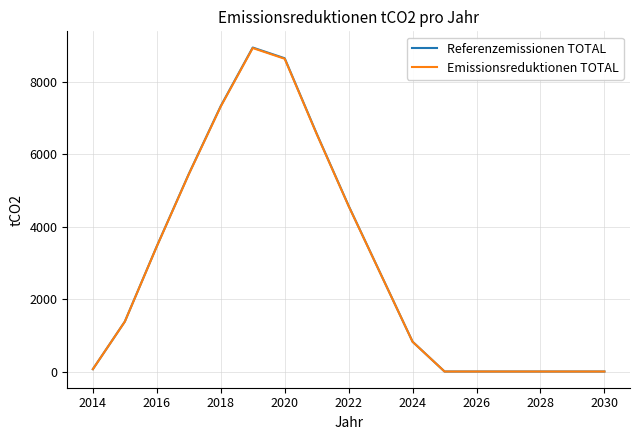

Which series has the largest range (max minus min)?

Referenzemissionen TOTAL